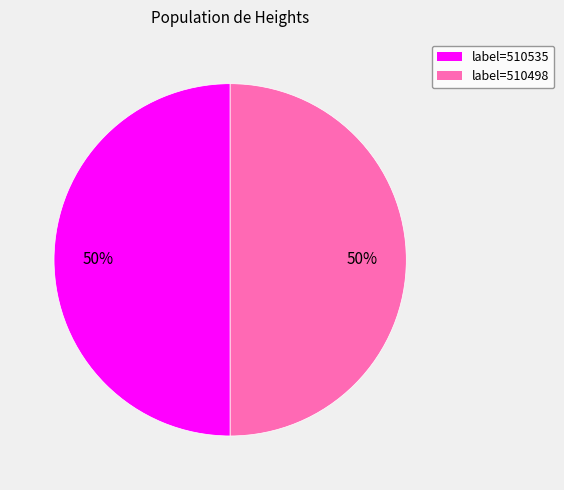

Combined, do label=510535 and label=510498 account for over 50%?

Yes